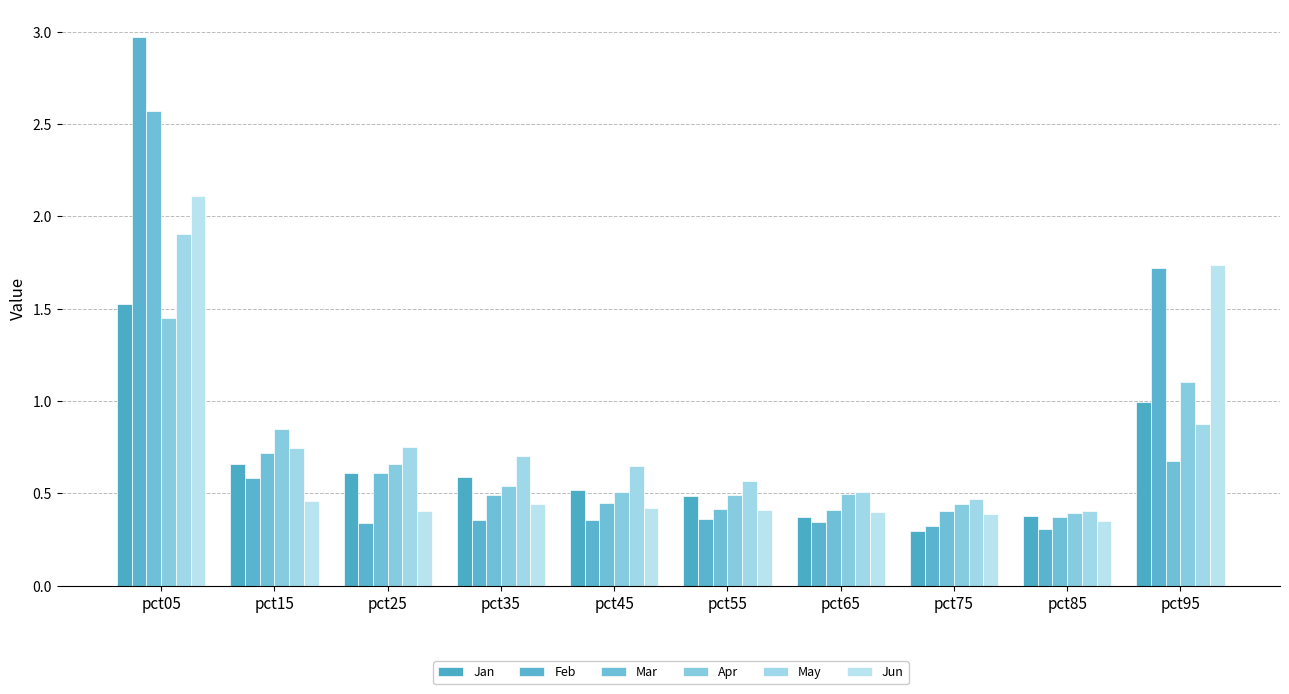

What are all the series names shown in the legend?

Jan, Feb, Mar, Apr, May, Jun